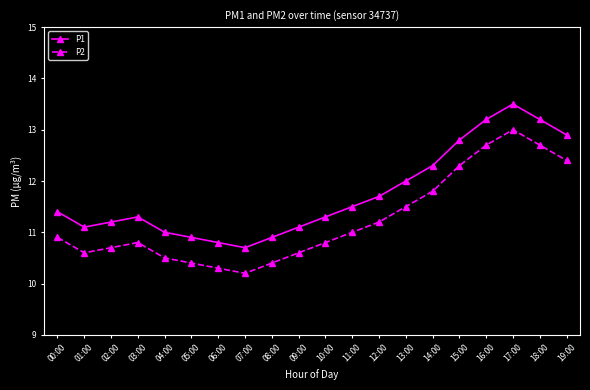

The value of P2 at 18:00 is 12.7. True or false?

True